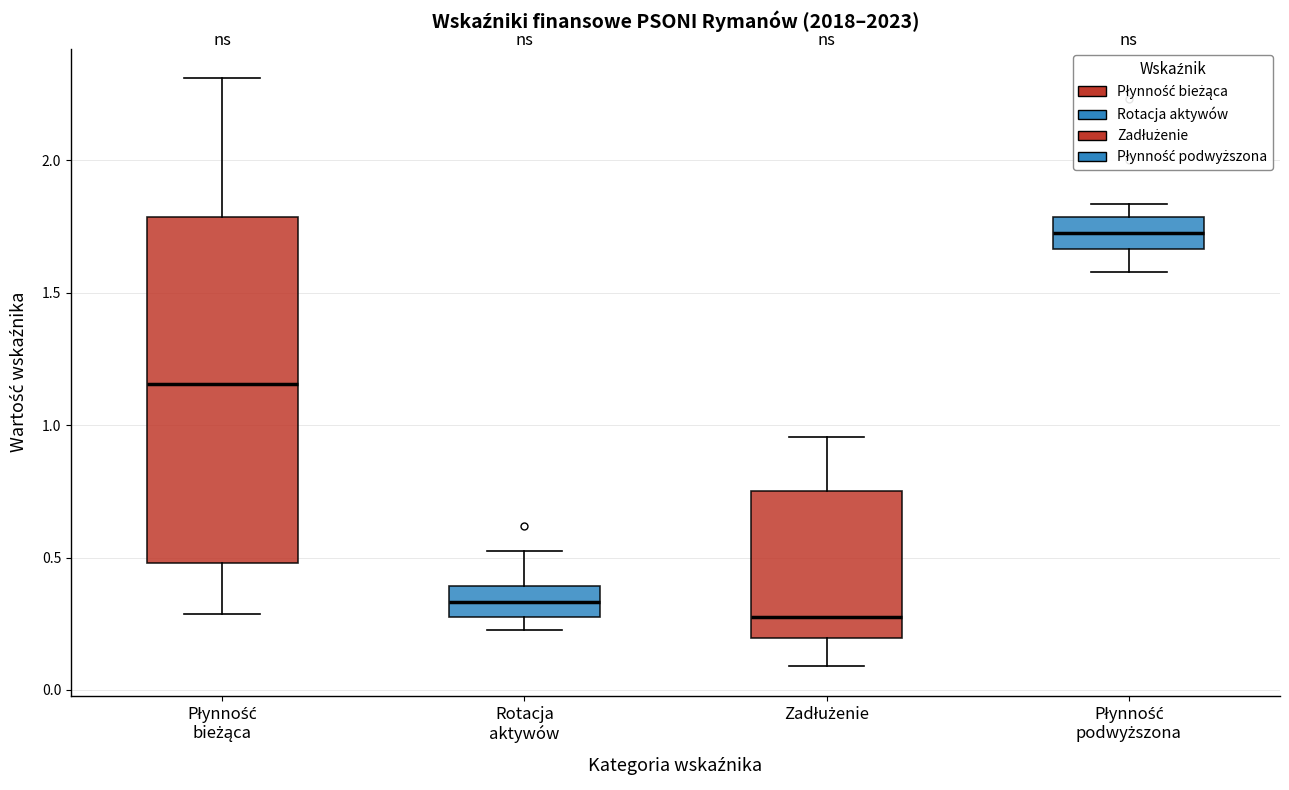

Which box is the tallest, from its lower edge to its upper edge?

Płynność bieżąca